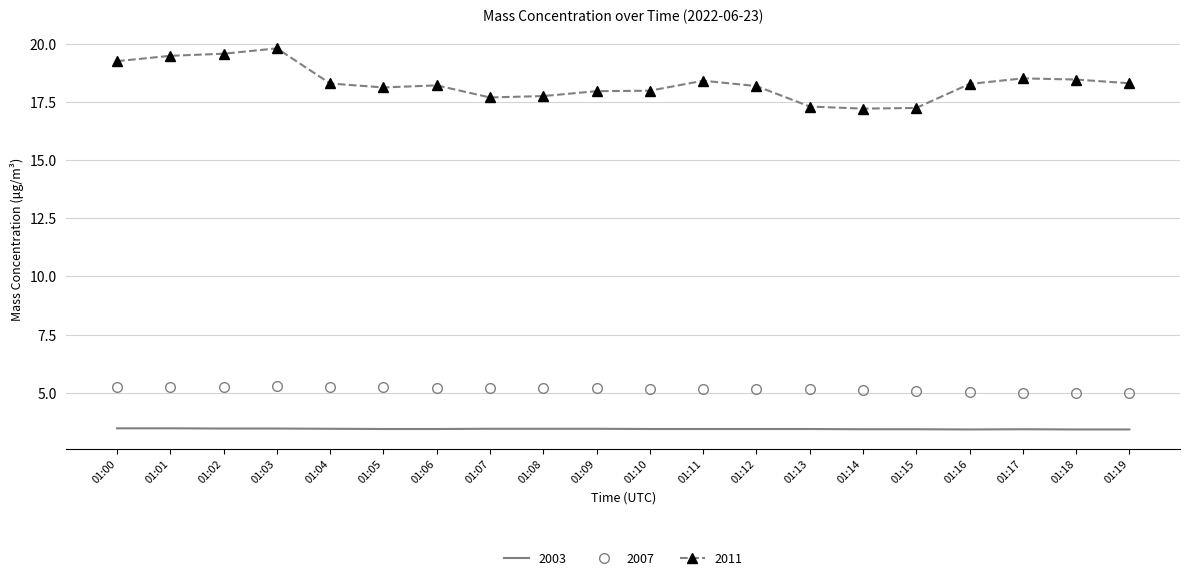

The value of 2003 at 01:09 is 5.6. True or false?

False